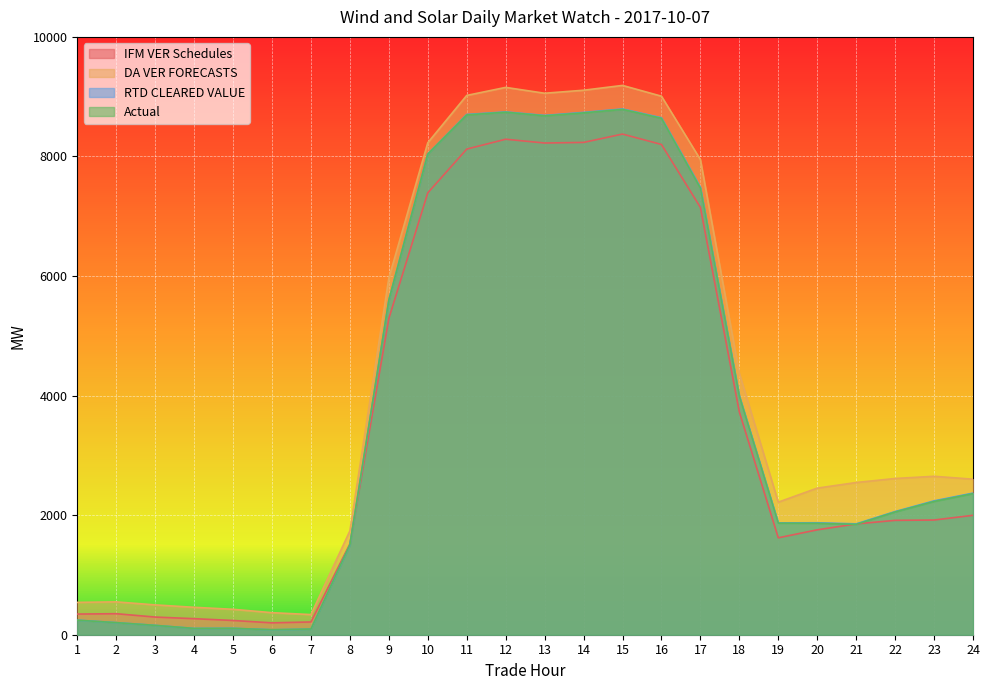

Which category has the lowest value across all series?

6